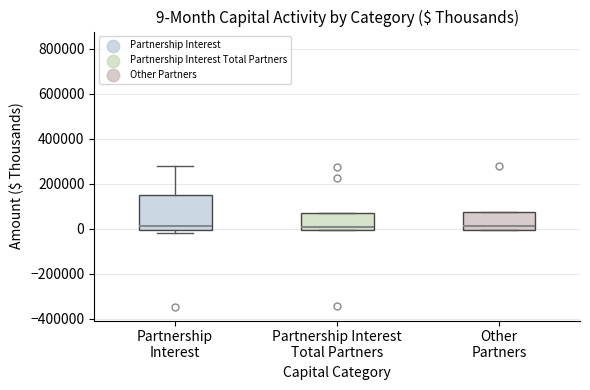

Which box is the tallest, from its lower edge to its upper edge?

Partnership Interest